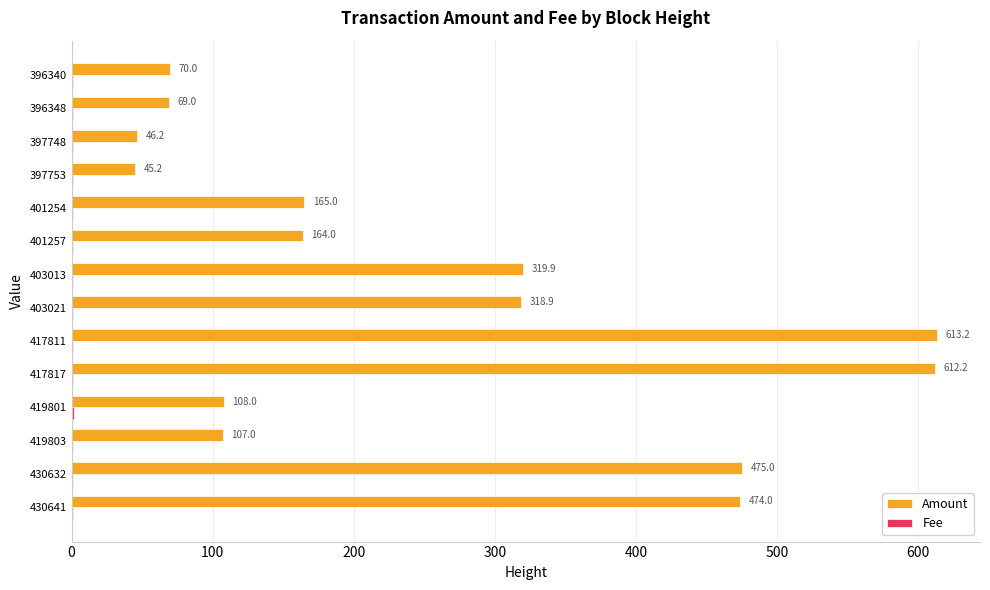

At which label is Amount closest to 329?

403013